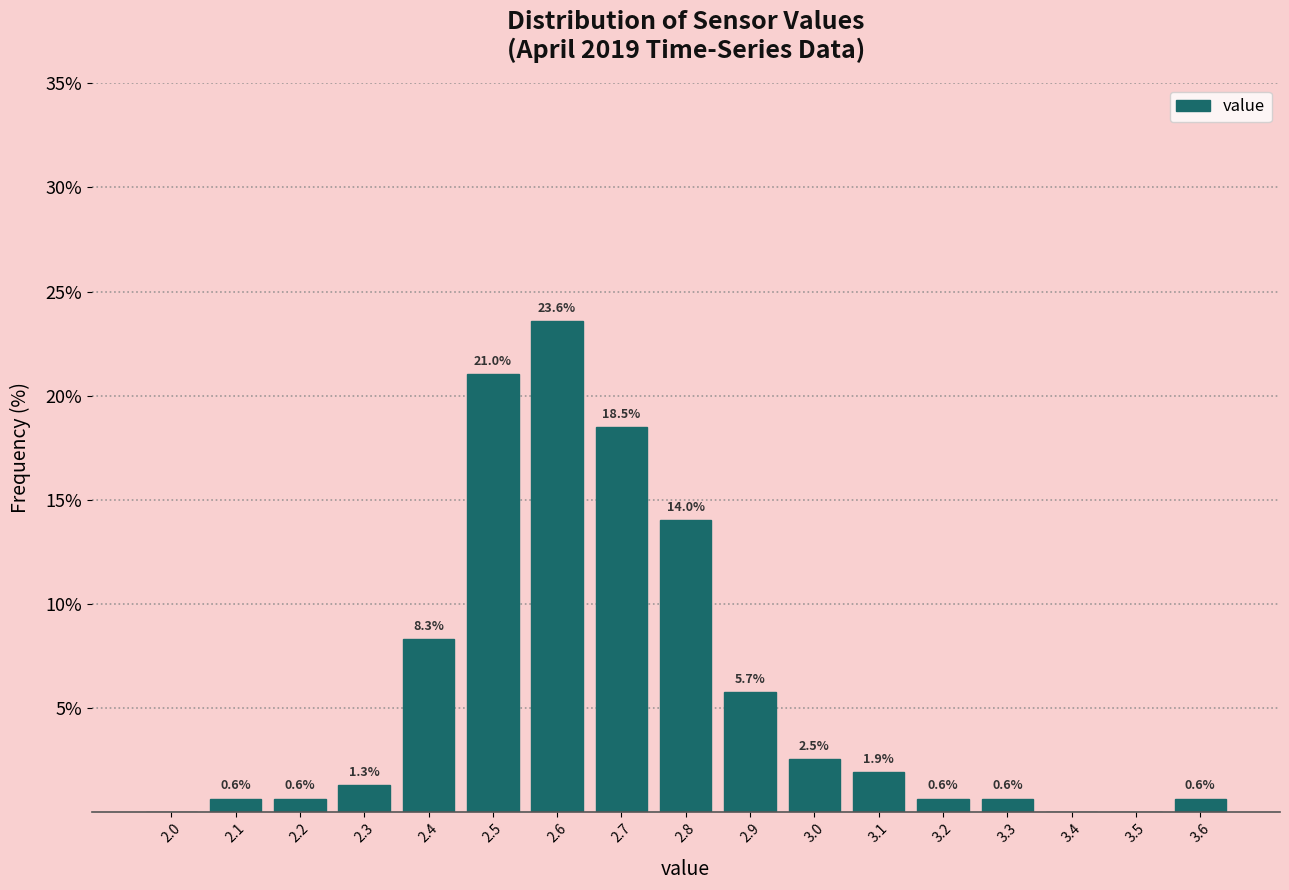

Reading right to left, what are all the values shown in this chart?

3.6=0.6	3.5=0.0	3.4=0.0	3.3=0.6	3.2=0.6	3.1=1.9	3.0=2.5	2.9=5.7	2.8=14.0	2.7=18.5	2.6=23.6	2.5=21.0	2.4=8.3	2.3=1.3	2.2=0.6	2.1=0.6	2.0=0.0